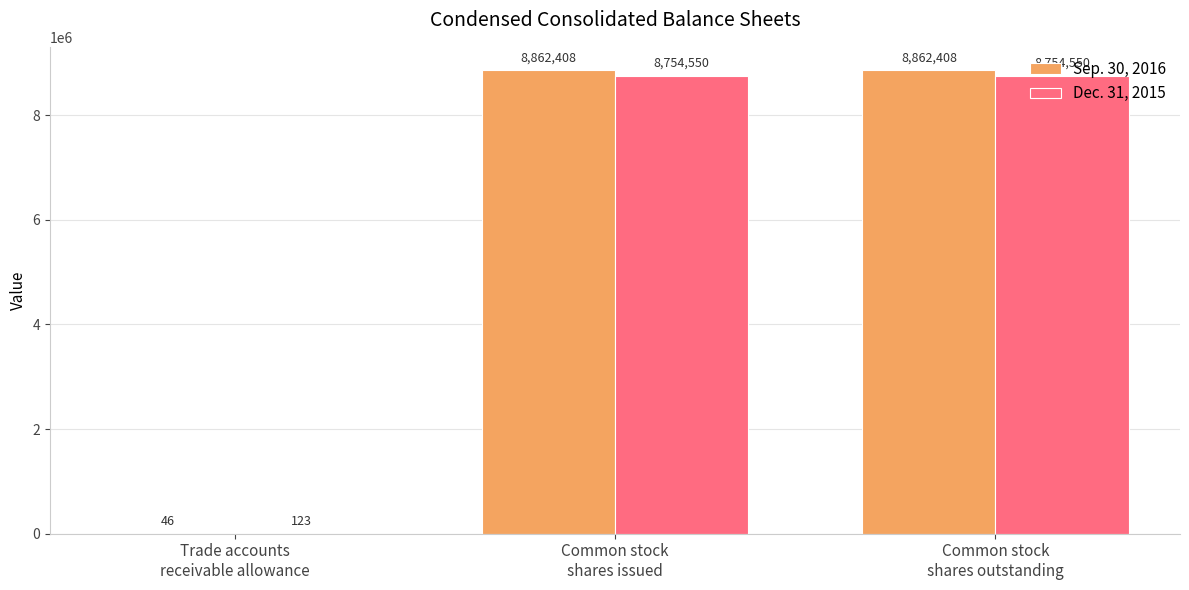

True or false: Sep. 30, 2016 has a value of 8862408 at Common stock
shares issued.

True